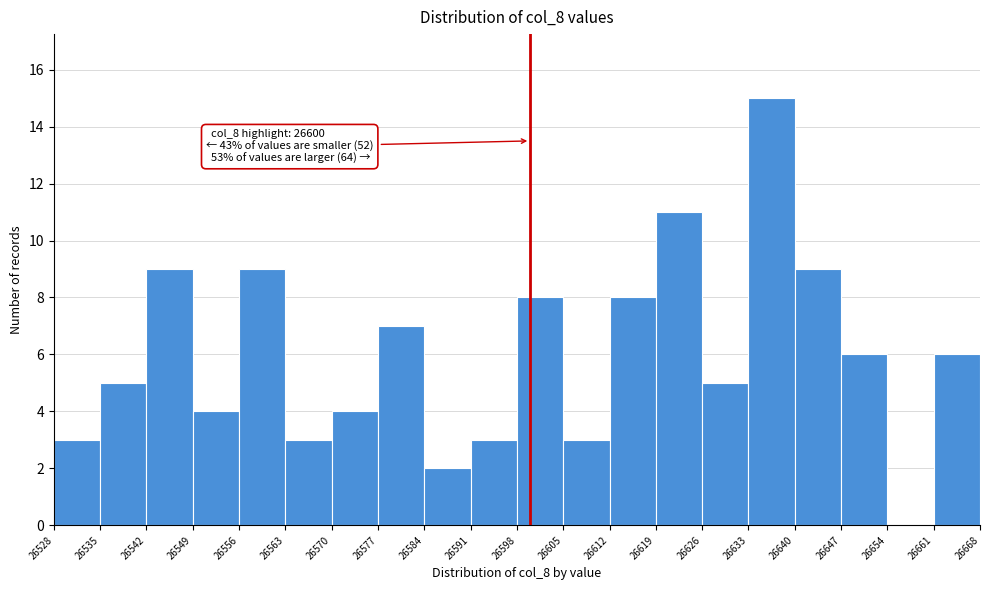

Which range on the x-axis has the tallest bar?

26633 to 26640